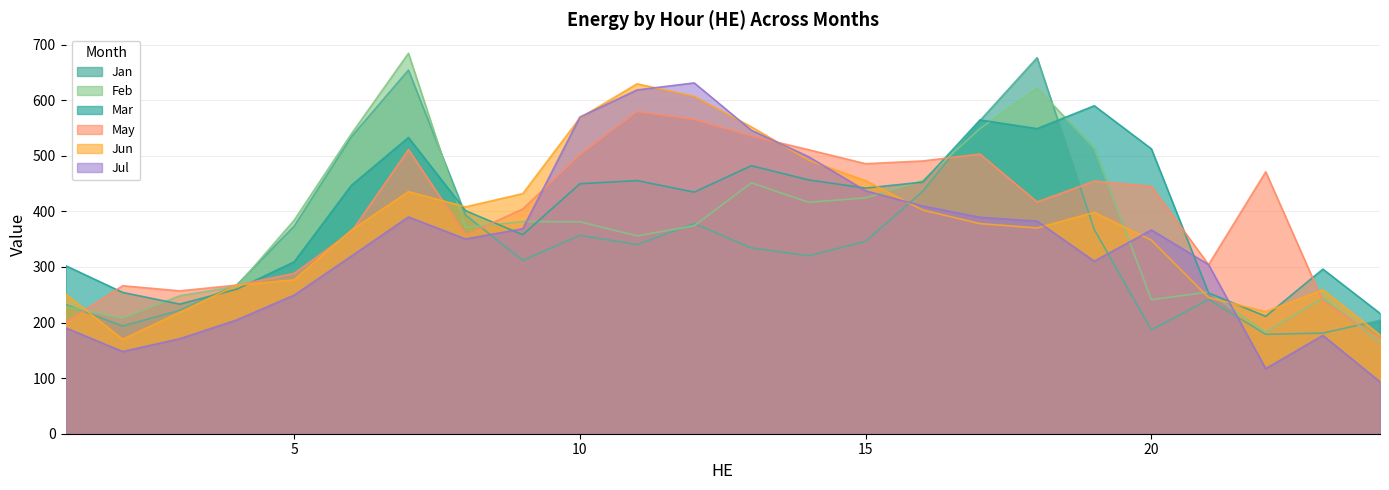

What is the value of the Jan point at the 11th from the left?

340.2